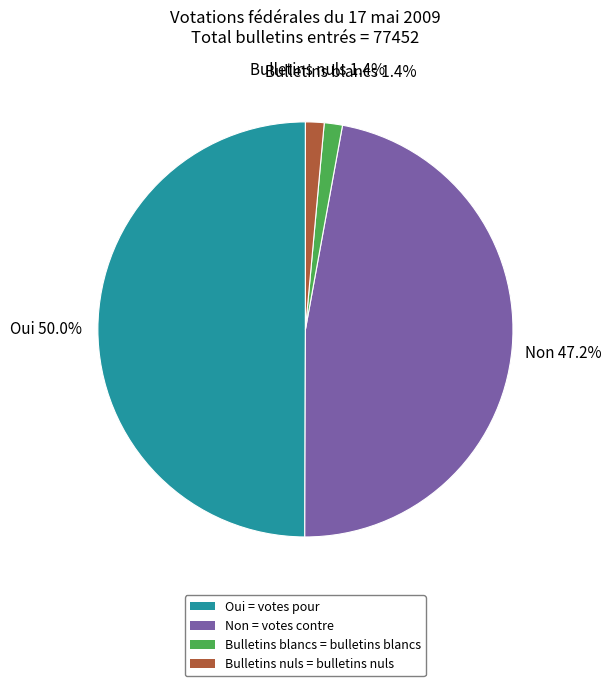

Is it true that Bulletins nuls is 10% of the pie?

False